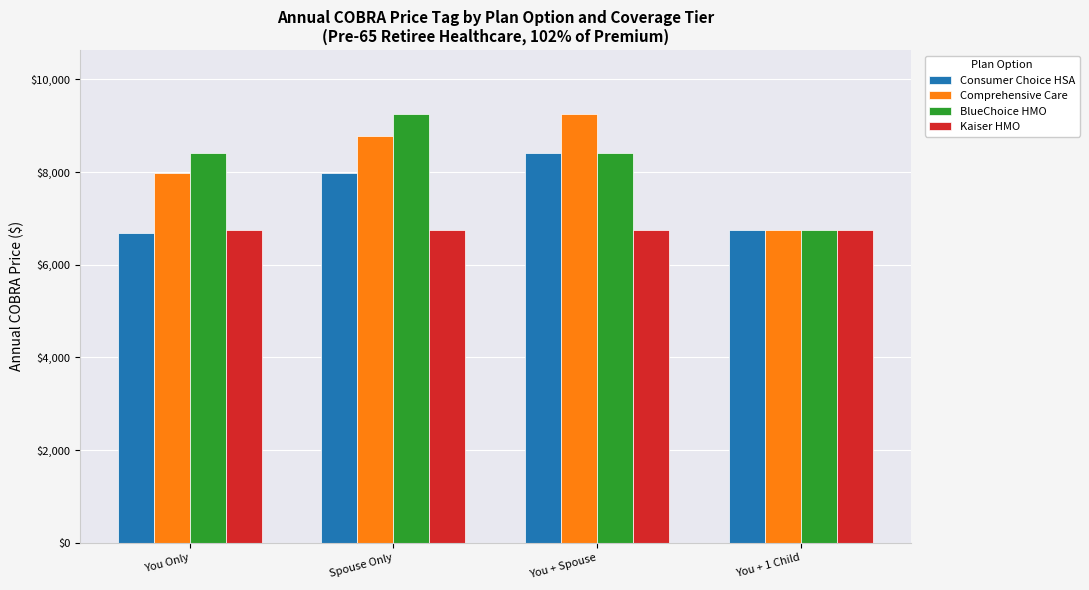

What is the spread (max minus min) of values at You Only?

1727.3